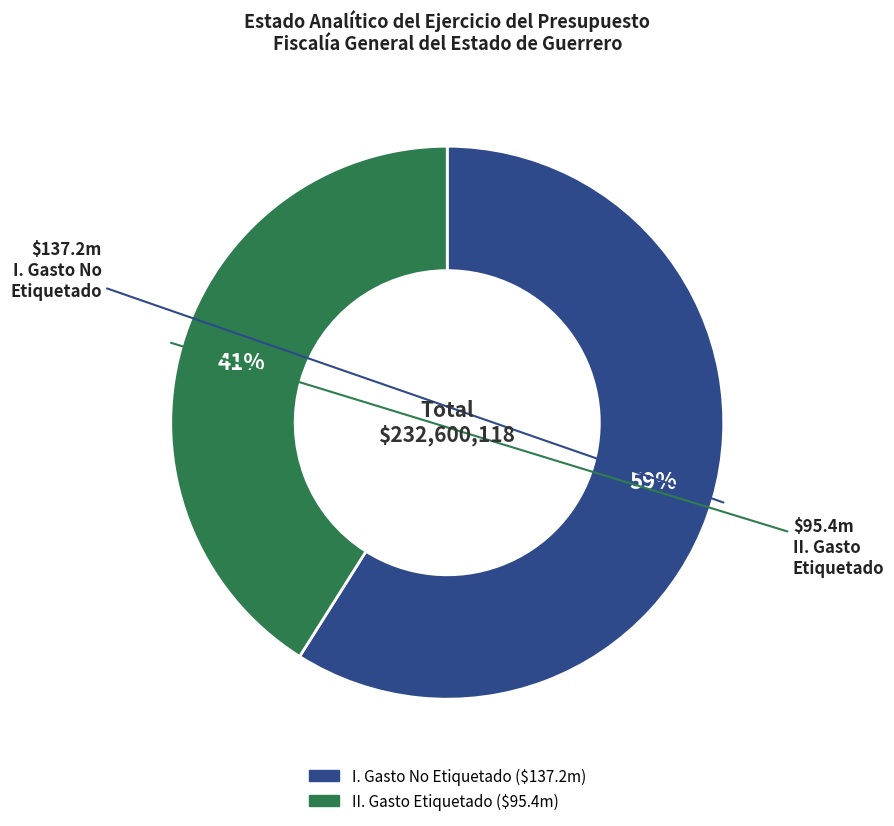

Combined, do I. Gasto No Etiquetado and II. Gasto Etiquetado account for over 50%?

Yes